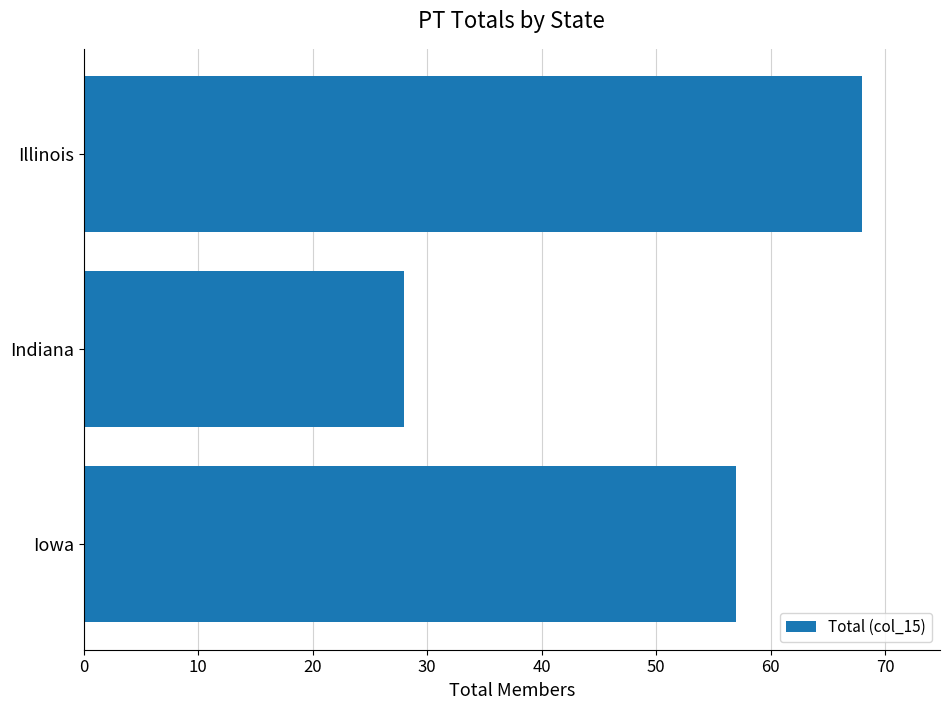

How many data points are less than 57?

1